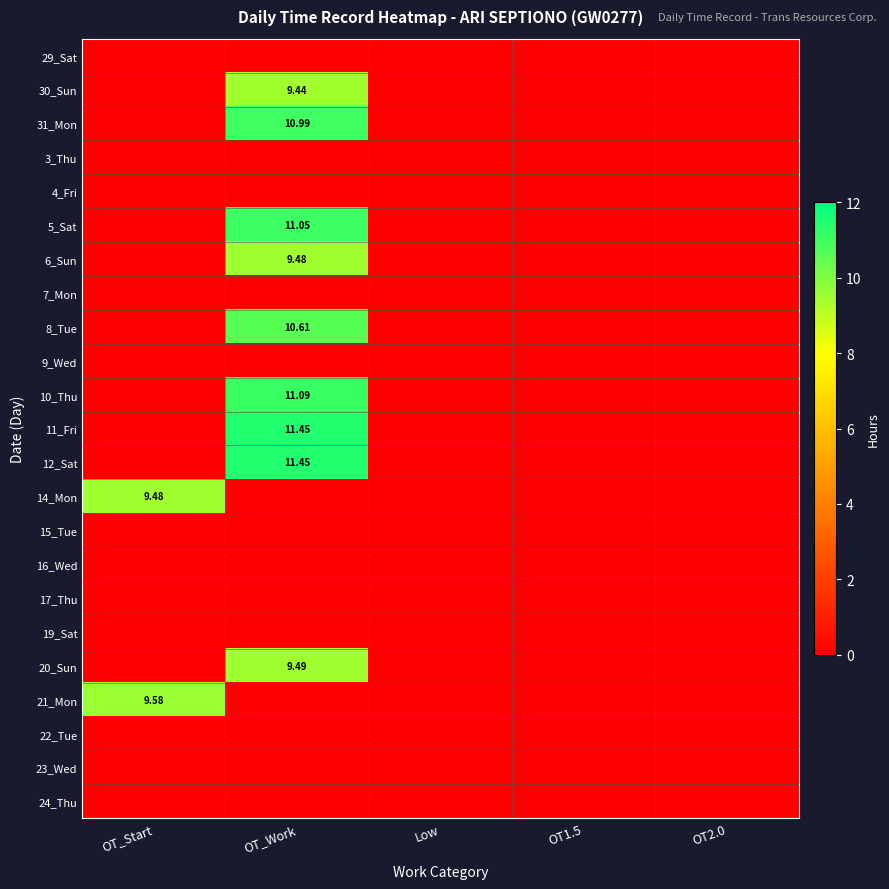

Rank the series at OT_Work from highest to lowest value.

11_Fri, 12_Sat, 10_Thu, 5_Sat, 31_Mon, 8_Tue, 20_Sun, 6_Sun, 30_Sun, 29_Sat, 3_Thu, 4_Fri, 7_Mon, 9_Wed, 14_Mon, 15_Tue, 16_Wed, 17_Thu, 19_Sat, 21_Mon, 22_Tue, 23_Wed, 24_Thu